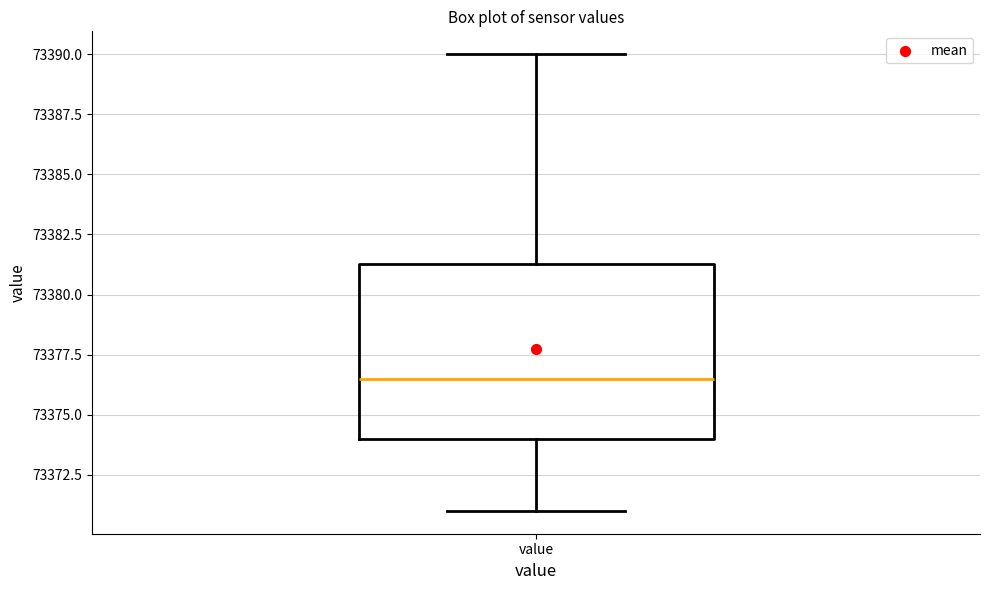

Read this box plot against the y-axis: the position of the median line, the range covered by the box, and the ends of both whiskers. The values are not printed on the chart, so give them approximately, as read against the axis.

median 73376.5, box 73374.0 to 73381.5, whiskers 73371.0 to 73390.0